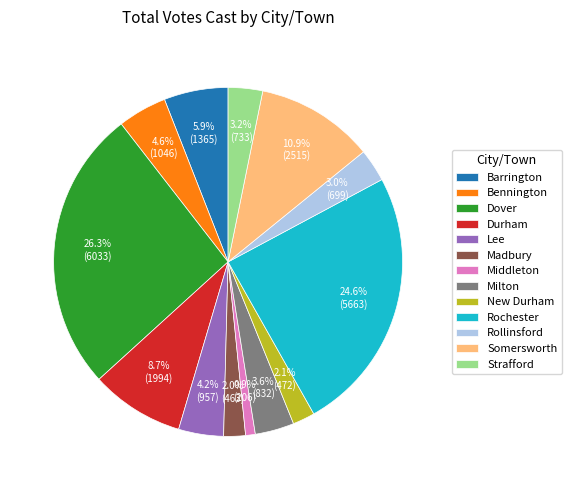

Does any single category account for the majority?

No